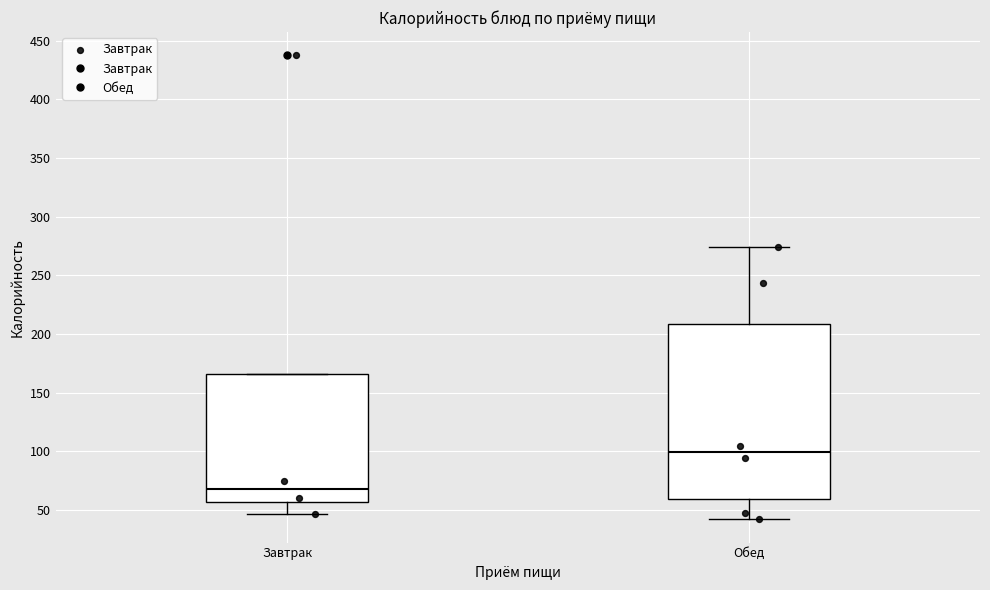

Reading left to right, read every box against the y-axis: the position of its median line, the range the box covers, and the ends of its whiskers. The values are not printed on the chart, so give them approximately, as read against the axis.

Завтрак: median 70, box 55 to 165, whiskers 45 to 165
Обед: median 100, box 60 to 210, whiskers 40 to 275